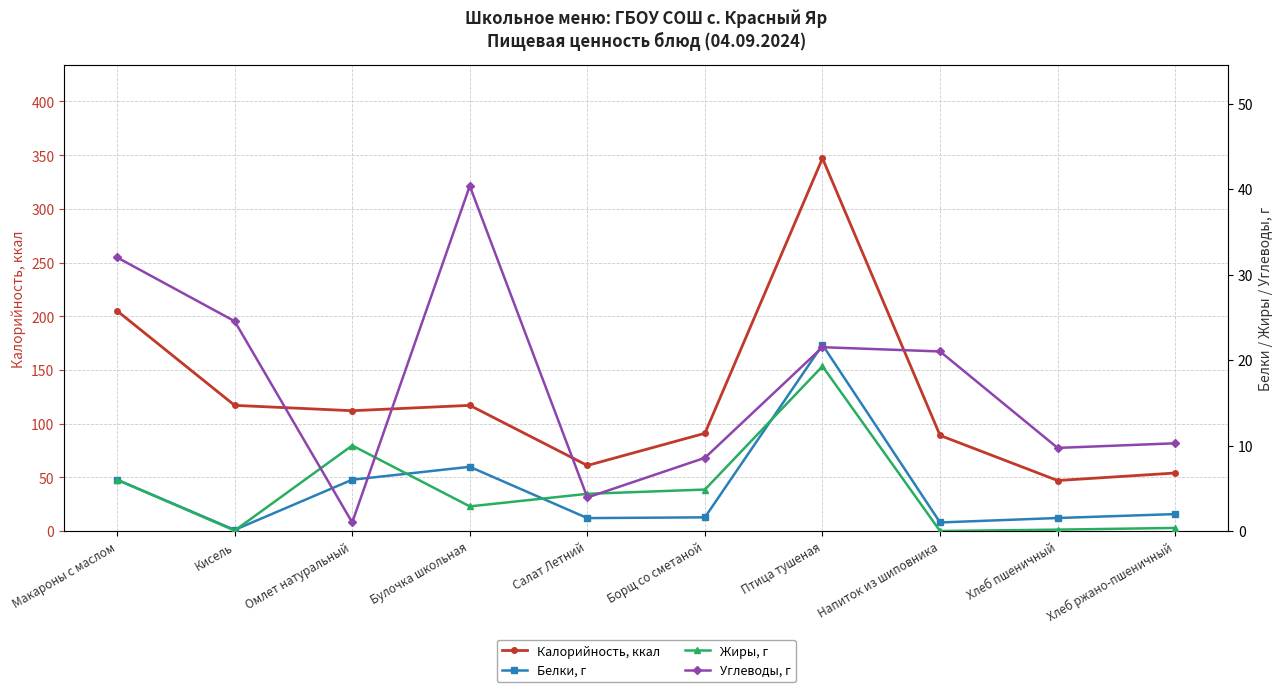

Reading left to right, what are all the values shown in this chart?

Калорийность, ккал: Макароны с маслом=205.0	Кисель=117.0	Омлет натуральный=112.0	Булочка школьная=117.0	Салат Летний=61.0	Борщ со сметаной=91.0	Птица тушеная=347.0	Напиток из шиповника=89.0	Хлеб пшеничный=47.0	Хлеб ржано-пшеничный=54.0
Белки, г: Макароны с маслом=6.0	Кисель=0.1	Омлет натуральный=6.0	Булочка школьная=7.5	Салат Летний=1.5	Борщ со сметаной=1.6	Птица тушеная=21.8	Напиток из шиповника=1.0	Хлеб пшеничный=1.5	Хлеб ржано-пшеничный=2.0
Жиры, г: Макароны с маслом=6.0	Кисель=0.1	Омлет натуральный=10.0	Булочка школьная=2.9	Салат Летний=4.3	Борщ со сметаной=4.8	Птица тушеная=19.3	Напиток из шиповника=0.0	Хлеб пшеничный=0.2	Хлеб ржано-пшеничный=0.4
Углеводы, г: Макароны с маслом=32.0	Кисель=24.5	Омлет натуральный=1.0	Булочка школьная=40.4	Салат Летний=3.9	Борщ со сметаной=8.6	Птица тушеная=21.5	Напиток из шиповника=21.0	Хлеб пшеничный=9.7	Хлеб ржано-пшеничный=10.3